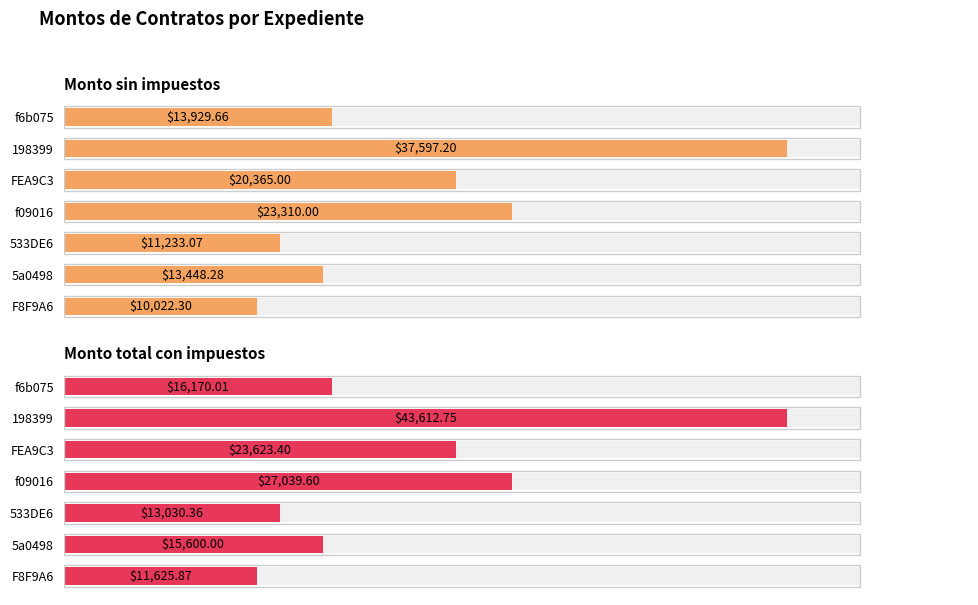

What is the average value of the Monto sin impuestos series?

18557.9